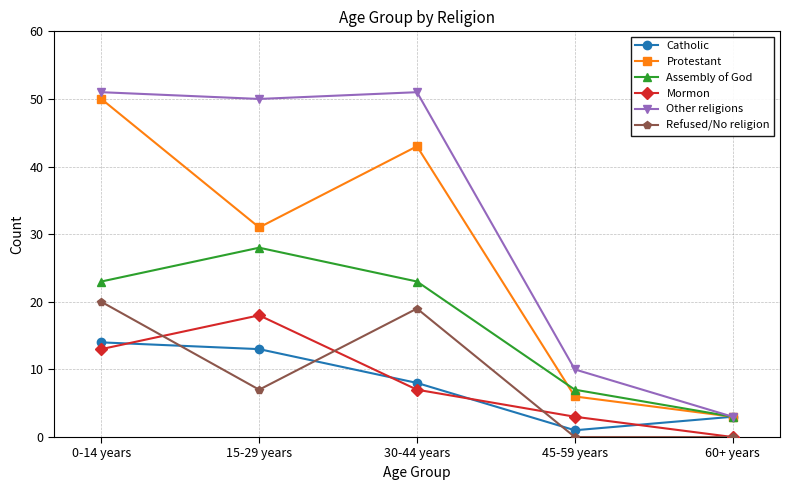

At which category does Protestant reach its first local peak?

30-44 years